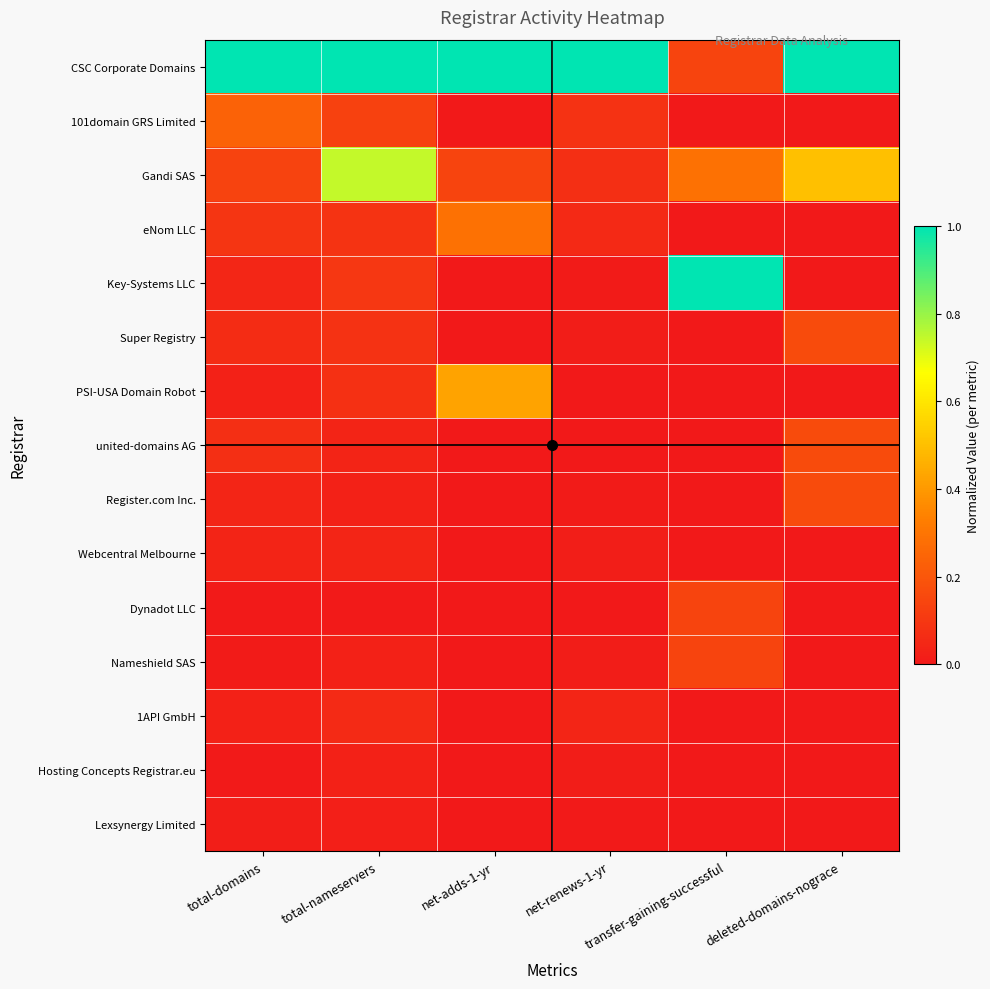

Reading left to right, transcribe all the data shown in this chart.

CSC Corporate Domains: total-domains=1.0	total-nameservers=1.0	net-adds-1-yr=1.0	net-renews-1-yr=1.0	transfer-gaining-successful=0.1	deleted-domains-nograce=1.0
101domain GRS Limited: total-domains=0.2	total-nameservers=0.1	net-adds-1-yr=0.0	net-renews-1-yr=0.1	transfer-gaining-successful=0.0	deleted-domains-nograce=0.0
Gandi SAS: total-domains=0.1	total-nameservers=0.7	net-adds-1-yr=0.1	net-renews-1-yr=0.1	transfer-gaining-successful=0.3	deleted-domains-nograce=0.5
eNom LLC: total-domains=0.1	total-nameservers=0.1	net-adds-1-yr=0.3	net-renews-1-yr=0.1	transfer-gaining-successful=0.0	deleted-domains-nograce=0.0
Key-Systems LLC: total-domains=0.0	total-nameservers=0.1	net-adds-1-yr=0.0	net-renews-1-yr=0.0	transfer-gaining-successful=1.0	deleted-domains-nograce=0.0
Super Registry: total-domains=0.1	total-nameservers=0.1	net-adds-1-yr=0.0	net-renews-1-yr=0.0	transfer-gaining-successful=0.0	deleted-domains-nograce=0.2
PSI-USA Domain Robot: total-domains=0.0	total-nameservers=0.1	net-adds-1-yr=0.4	net-renews-1-yr=0.0	transfer-gaining-successful=0.0	deleted-domains-nograce=0.0
united-domains AG: total-domains=0.1	total-nameservers=0.0	net-adds-1-yr=0.0	net-renews-1-yr=0.0	transfer-gaining-successful=0.0	deleted-domains-nograce=0.2
Register.com Inc.: total-domains=0.0	total-nameservers=0.0	net-adds-1-yr=0.0	net-renews-1-yr=0.0	transfer-gaining-successful=0.0	deleted-domains-nograce=0.2
Webcentral Melbourne: total-domains=0.0	total-nameservers=0.0	net-adds-1-yr=0.0	net-renews-1-yr=0.0	transfer-gaining-successful=0.0	deleted-domains-nograce=0.0
Dynadot LLC: total-domains=0.0	total-nameservers=0.0	net-adds-1-yr=0.0	net-renews-1-yr=0.0	transfer-gaining-successful=0.1	deleted-domains-nograce=0.0
Nameshield SAS: total-domains=0.0	total-nameservers=0.0	net-adds-1-yr=0.0	net-renews-1-yr=0.0	transfer-gaining-successful=0.1	deleted-domains-nograce=0.0
1API GmbH: total-domains=0.0	total-nameservers=0.1	net-adds-1-yr=0.0	net-renews-1-yr=0.0	transfer-gaining-successful=0.0	deleted-domains-nograce=0.0
Hosting Concepts Registrar.eu: total-domains=0.0	total-nameservers=0.0	net-adds-1-yr=0.0	net-renews-1-yr=0.0	transfer-gaining-successful=0.0	deleted-domains-nograce=0.0
Lexsynergy Limited: total-domains=0.0	total-nameservers=0.0	net-adds-1-yr=0.0	net-renews-1-yr=0.0	transfer-gaining-successful=0.0	deleted-domains-nograce=0.0